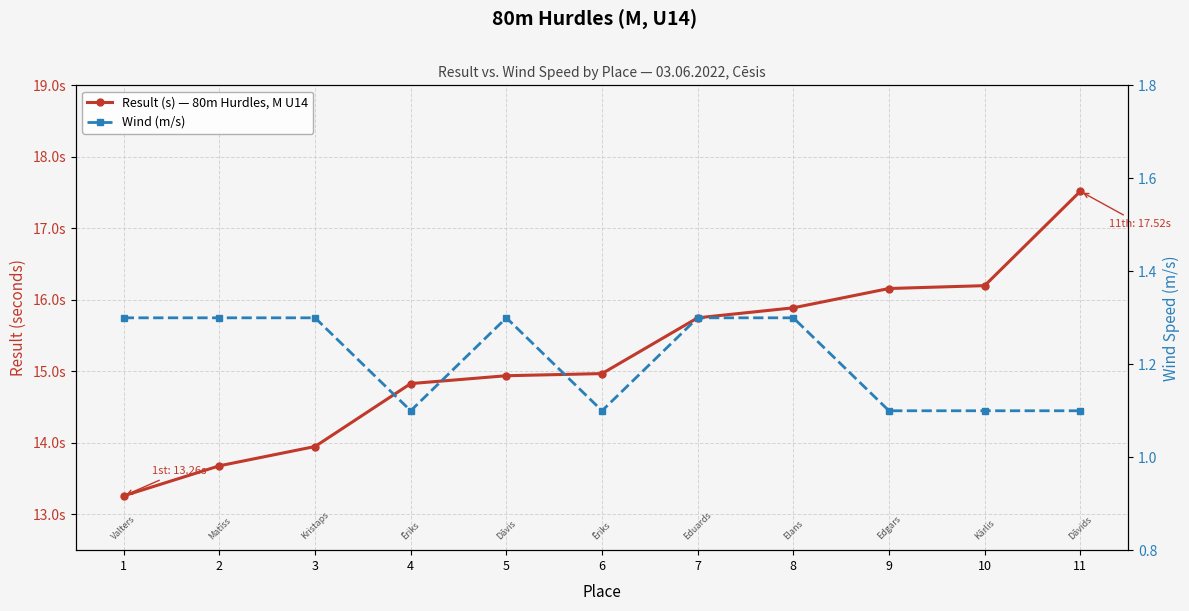

Which has a higher value, 4 or 5?

5